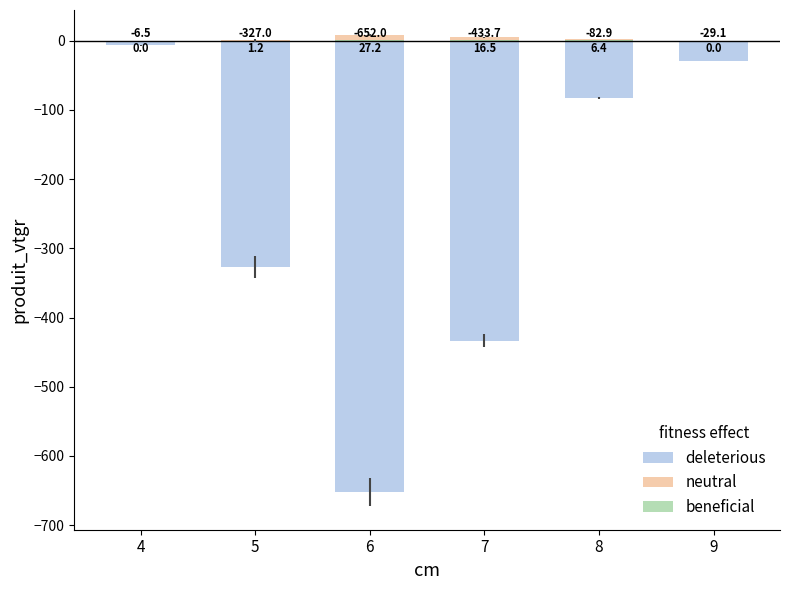

Rank the series at 9 from highest to lowest value.

neutral, beneficial, deleterious